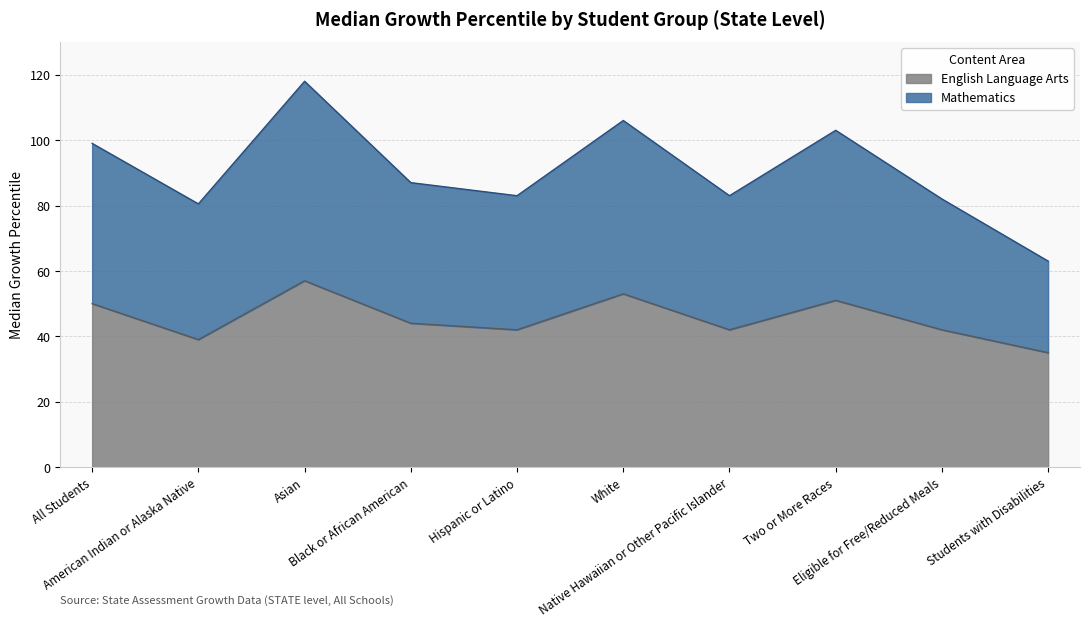

What is the minimum value for English Language Arts?

35.0